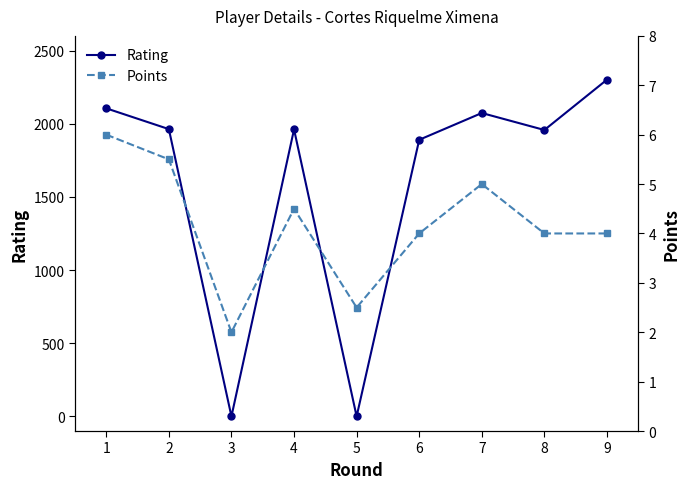

The Points series shows 9.5 at 1. True or false?

False